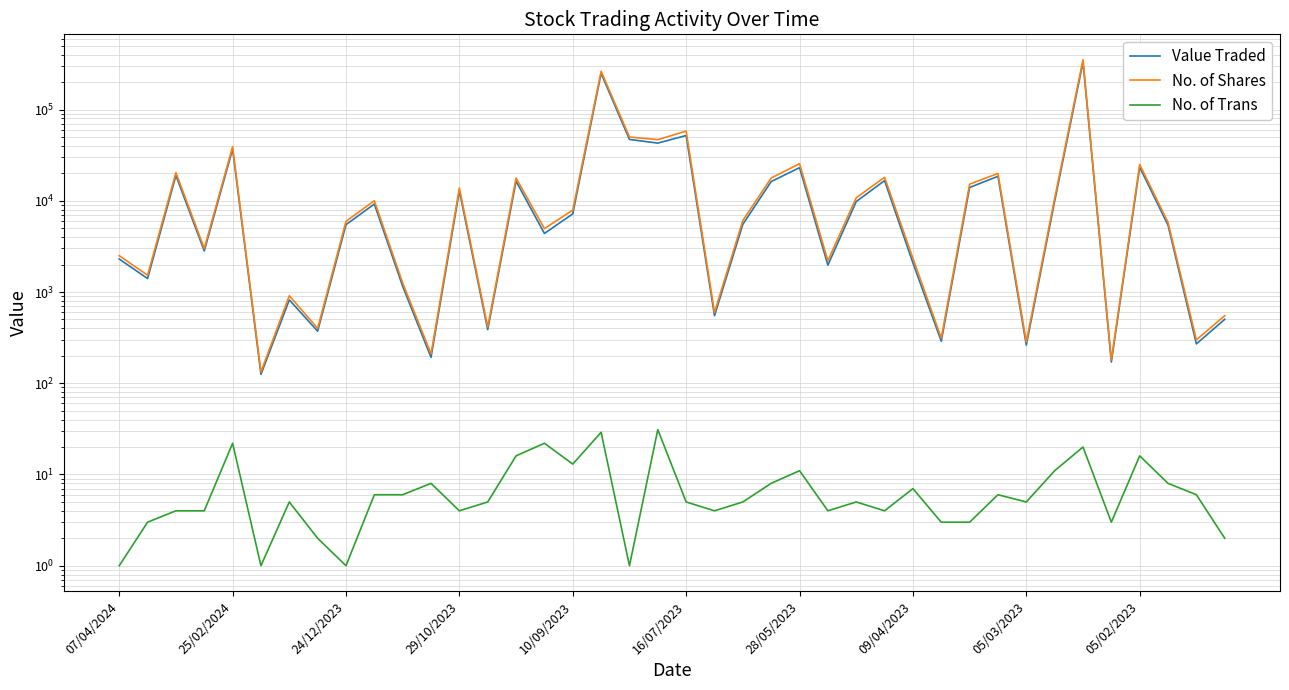

True or false: Value Traded and No. of Shares cross at least once.

False